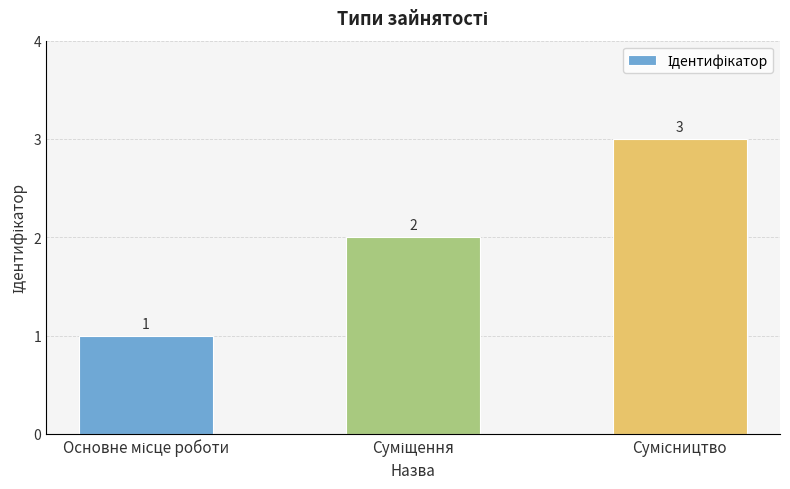

How many values are between 1 and 3?

3